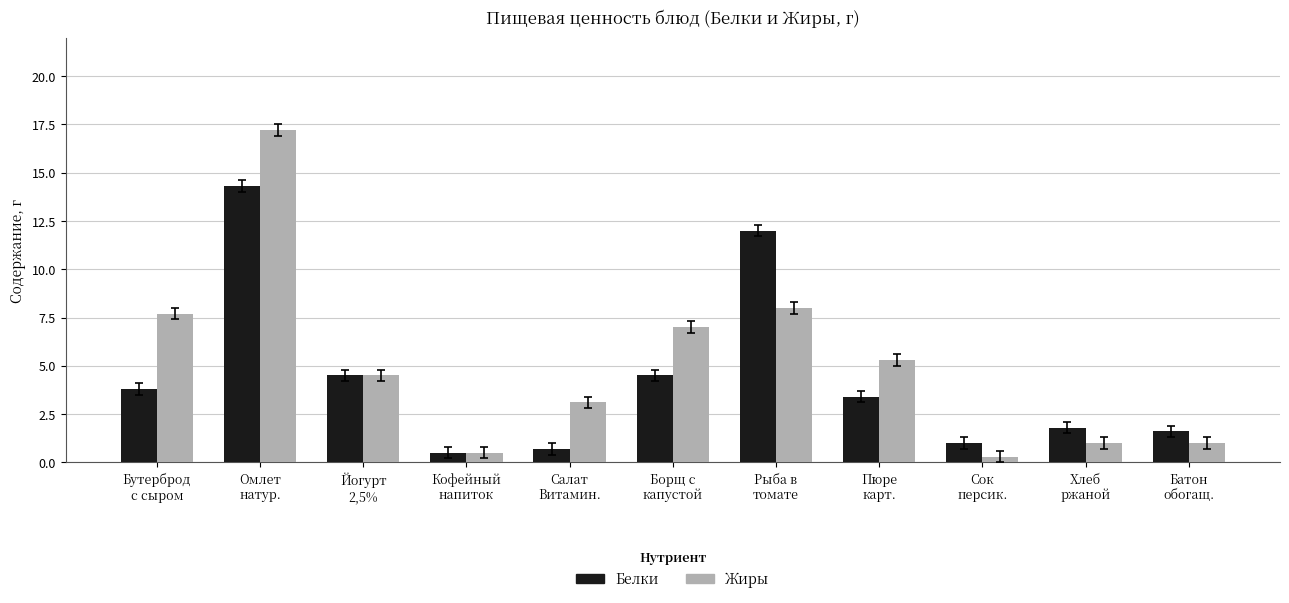

The value of Белки at Салат
Витамин. is 0.7. True or false?

True